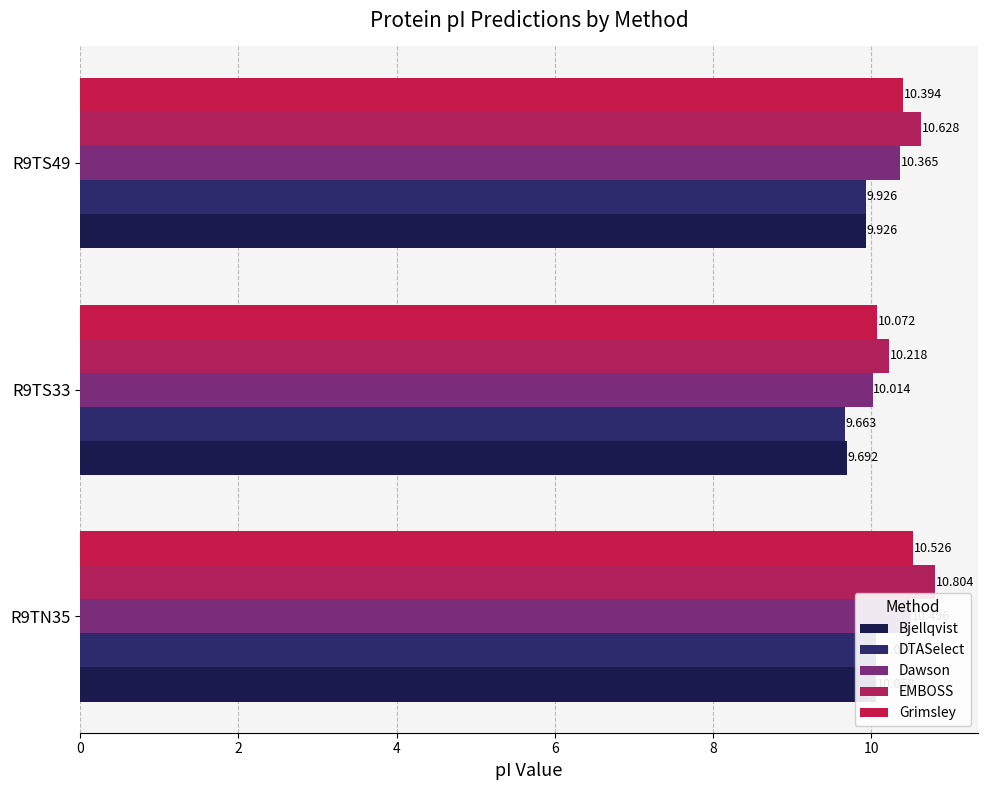

Rank the series at R9TN35 from lowest to highest value.

Bjellqvist, DTASelect, Dawson, Grimsley, EMBOSS